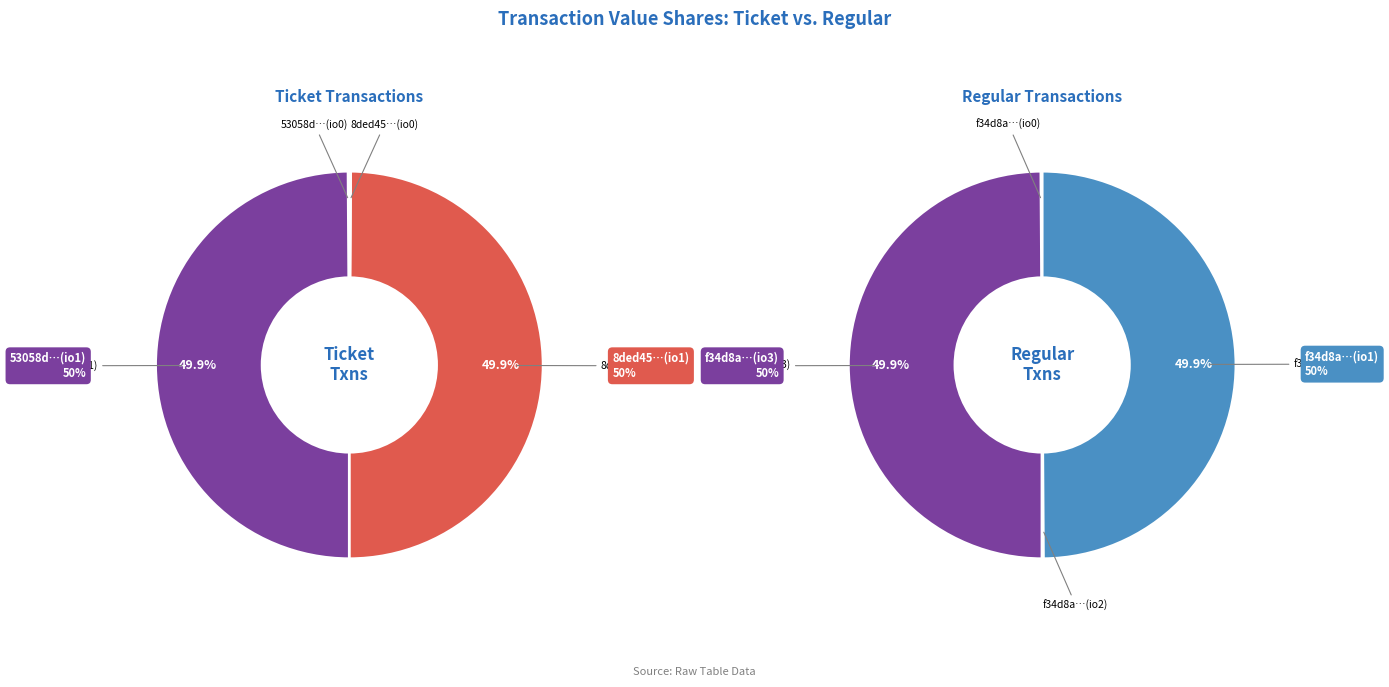

What percentage is the 1 slice, to the nearest percent?

50%